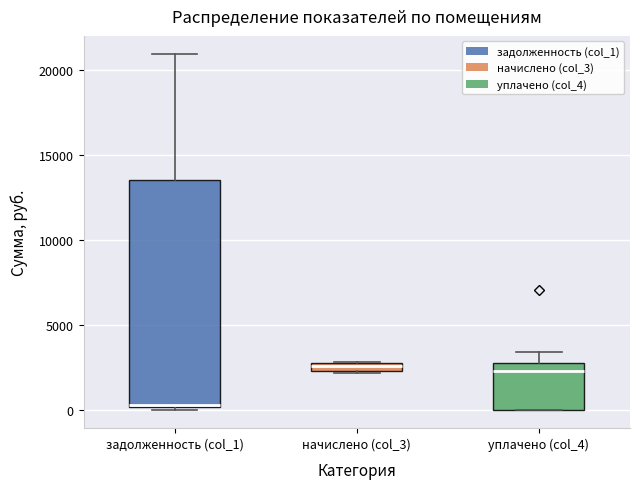

Which box is the tallest, from its lower edge to its upper edge?

задолженность (col_1)